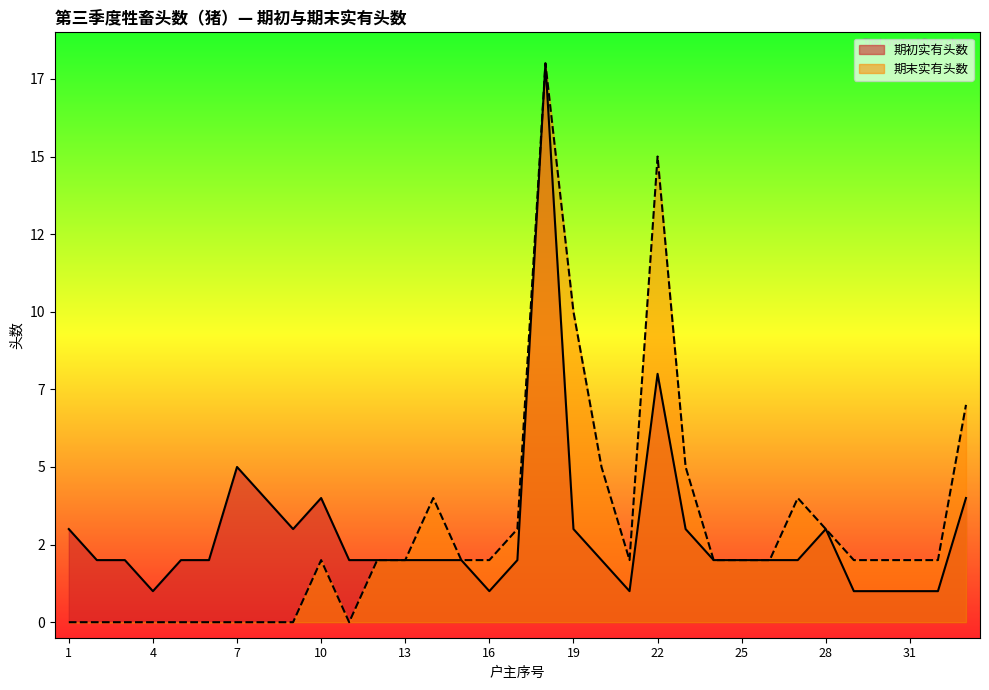

At 12, list the series in order from smallest to largest.

期初实有头数, 期末实有头数